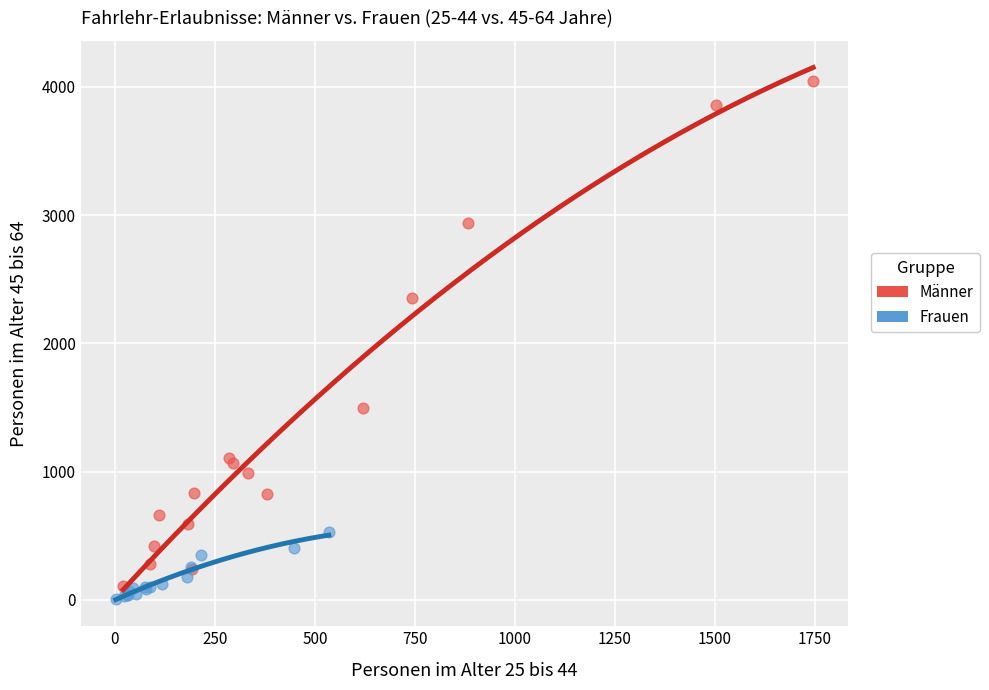

Which series has the largest Y range (max minus min)?

Männer